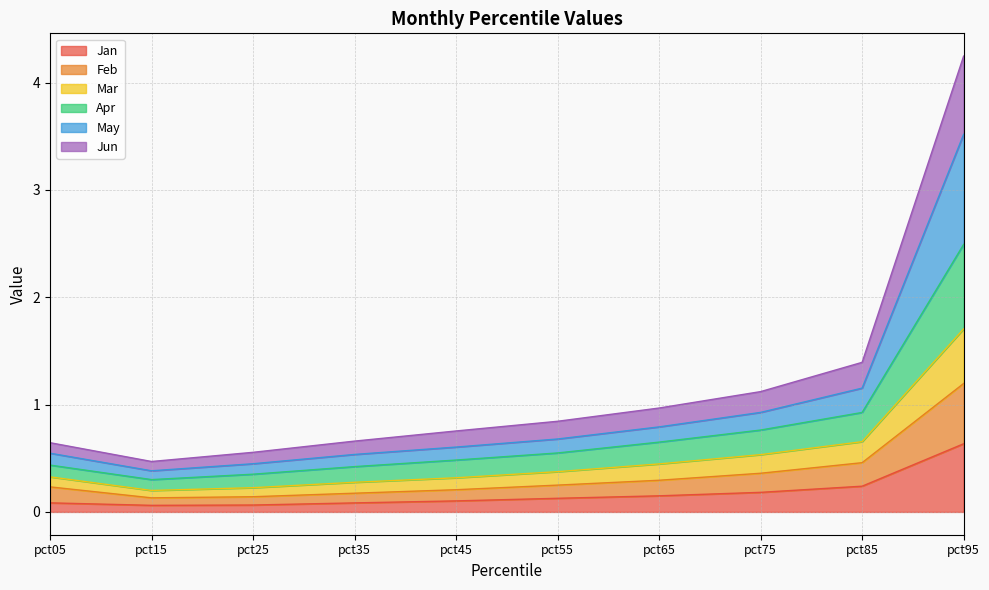

True or false: May and Jan cross at least once.

False